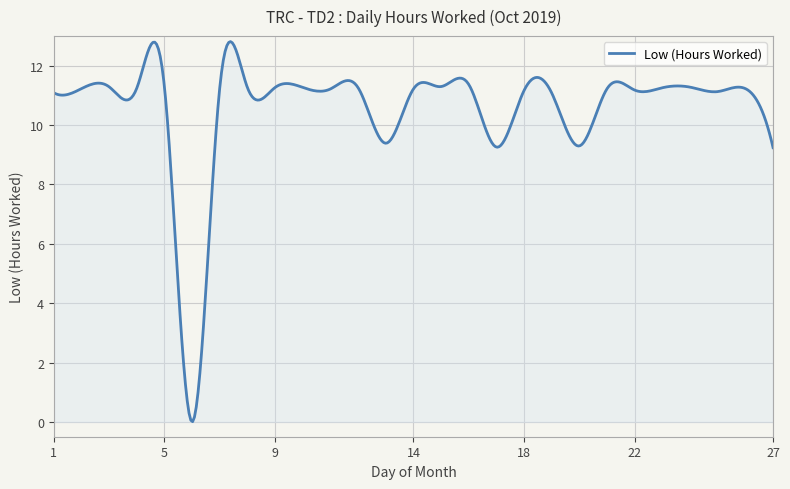

What is the difference between the maximum and minimum values?

12.8